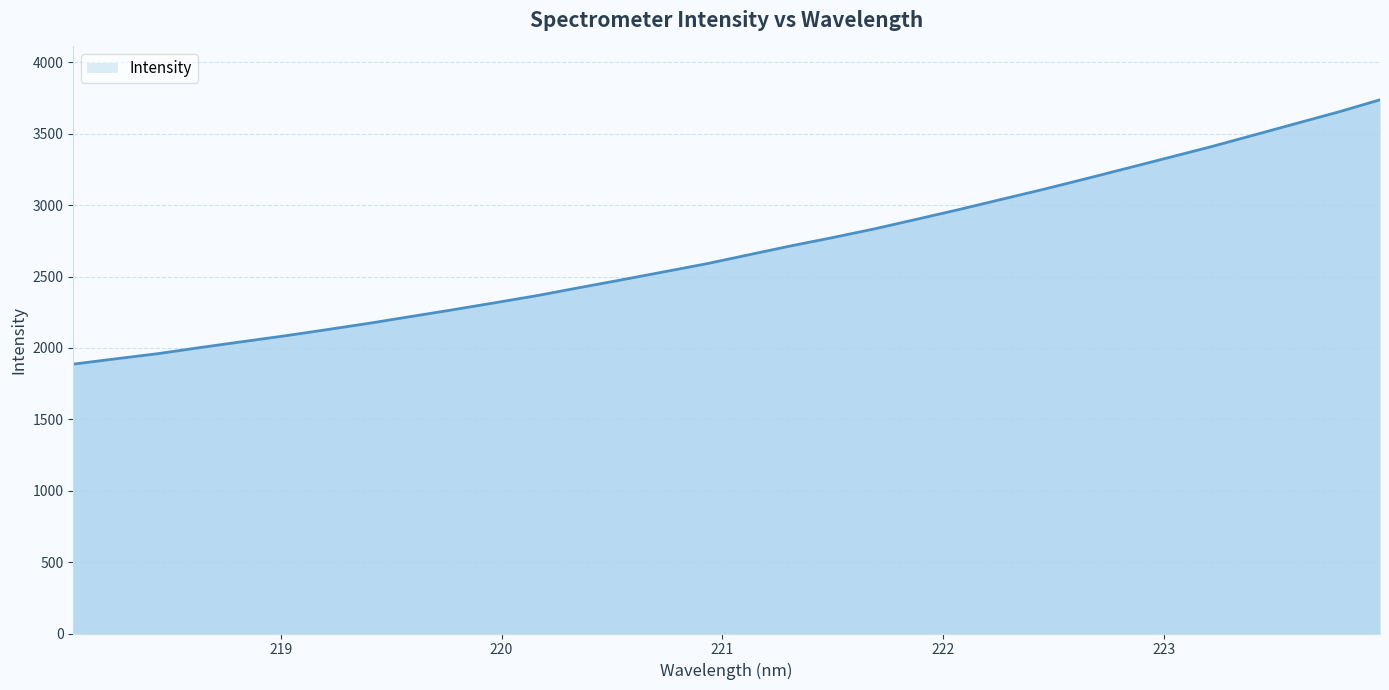

What is the greatest value displayed?

3738.0